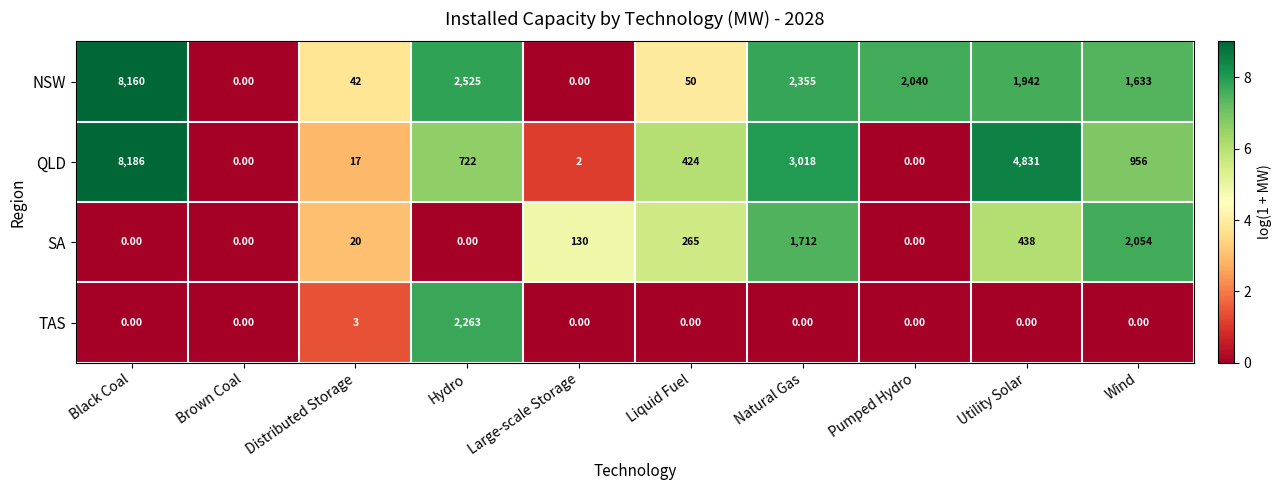

How many categories are shown in the chart?

10